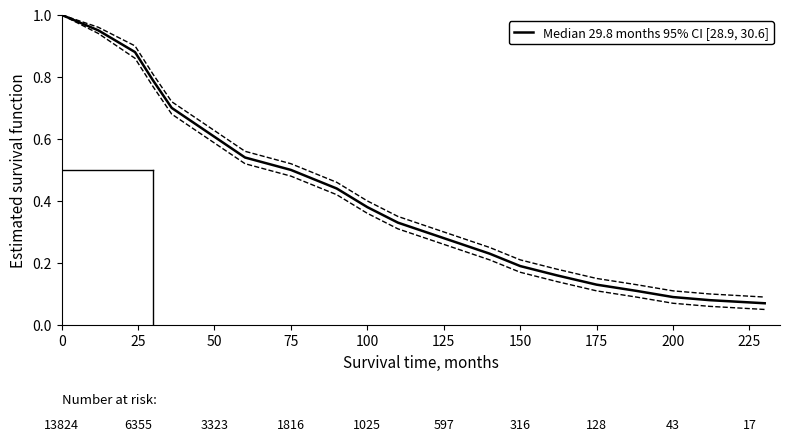

The value at 50 is 0.3. True or false?

False